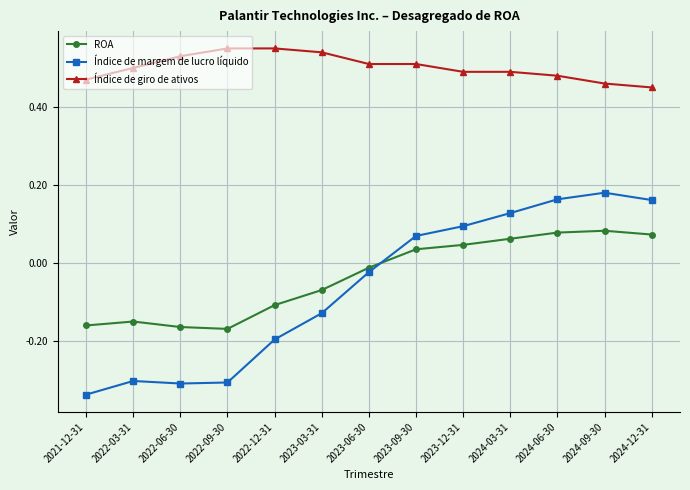

How many values in the ROA series are below 0?

7